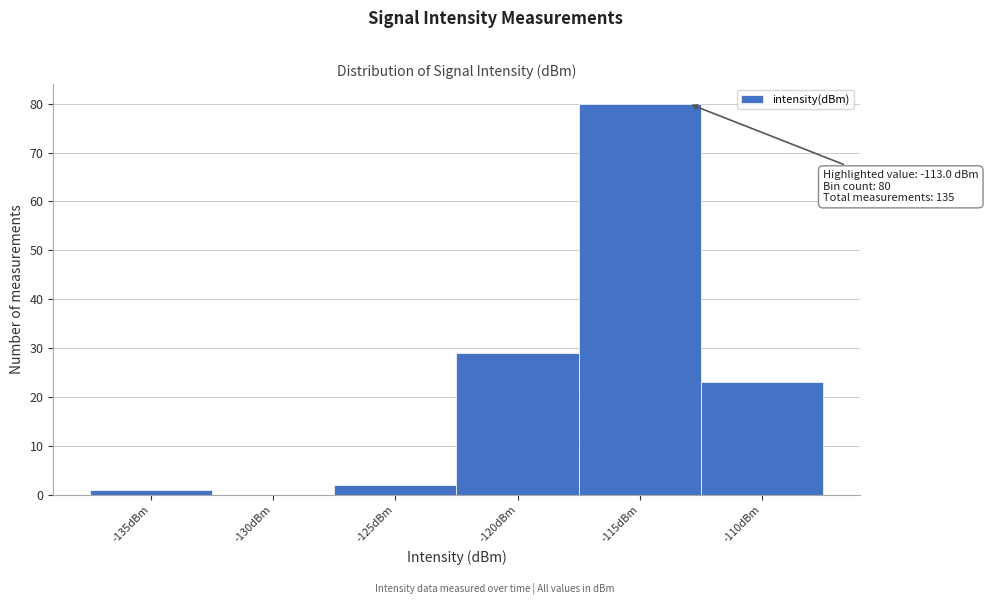

Reading left to right, transcribe all the data shown in this chart.

-135dBm=1	-130dBm=0	-125dBm=2	-120dBm=29	-115dBm=80	-110dBm=23